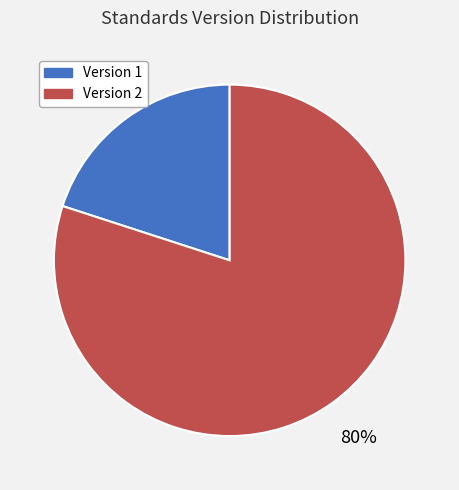

Does any single category account for the majority?

Yes